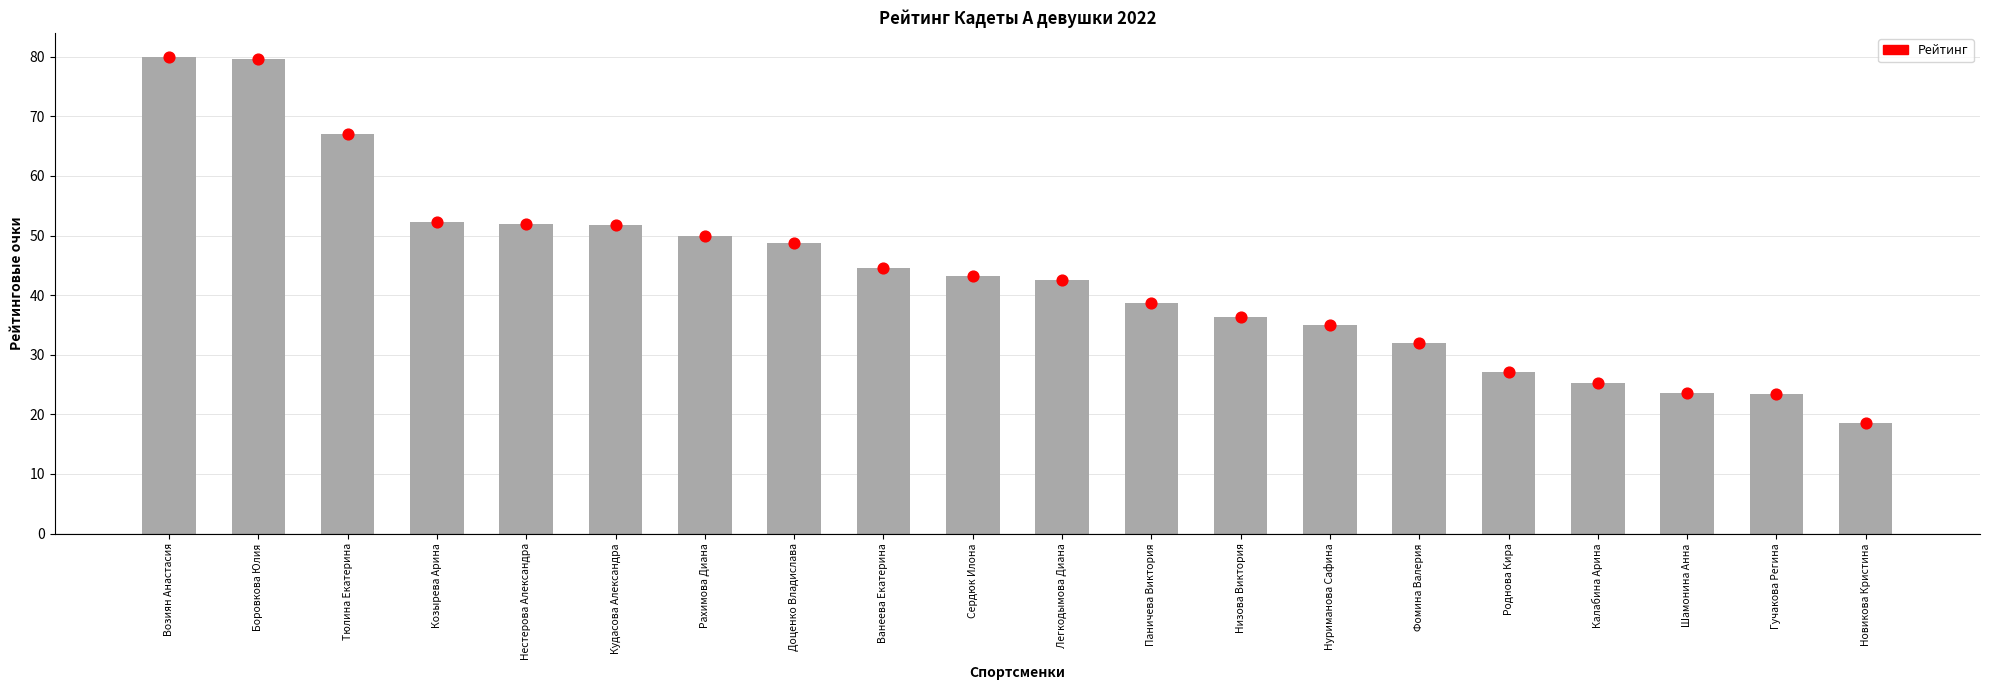

What is the change in value from Рахимова Диана to Доценко Владислава?

-1.1